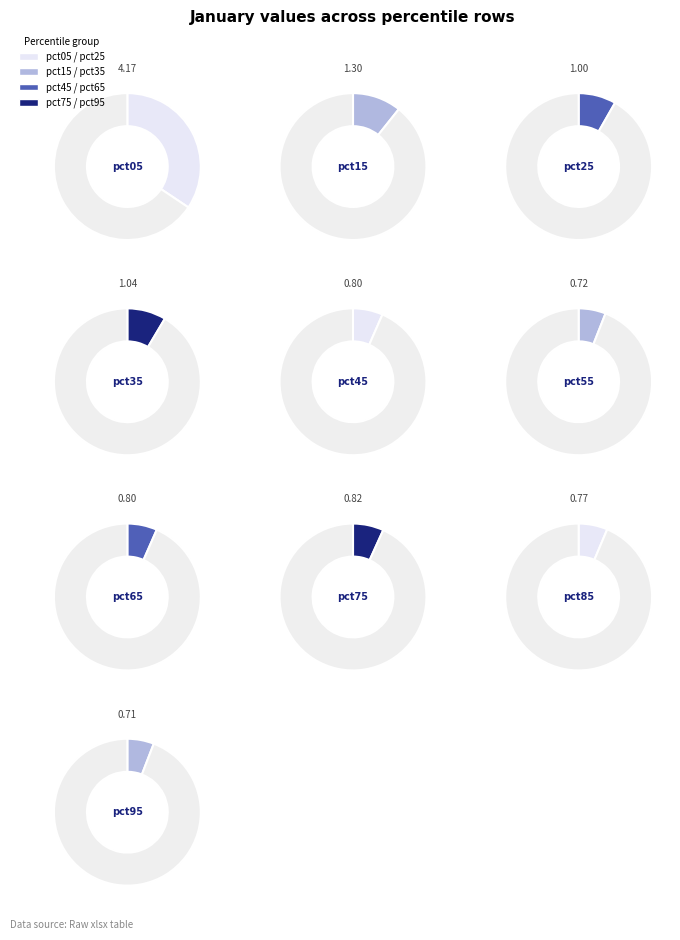

What is the change in value from pct35 to pct85?

-0.3